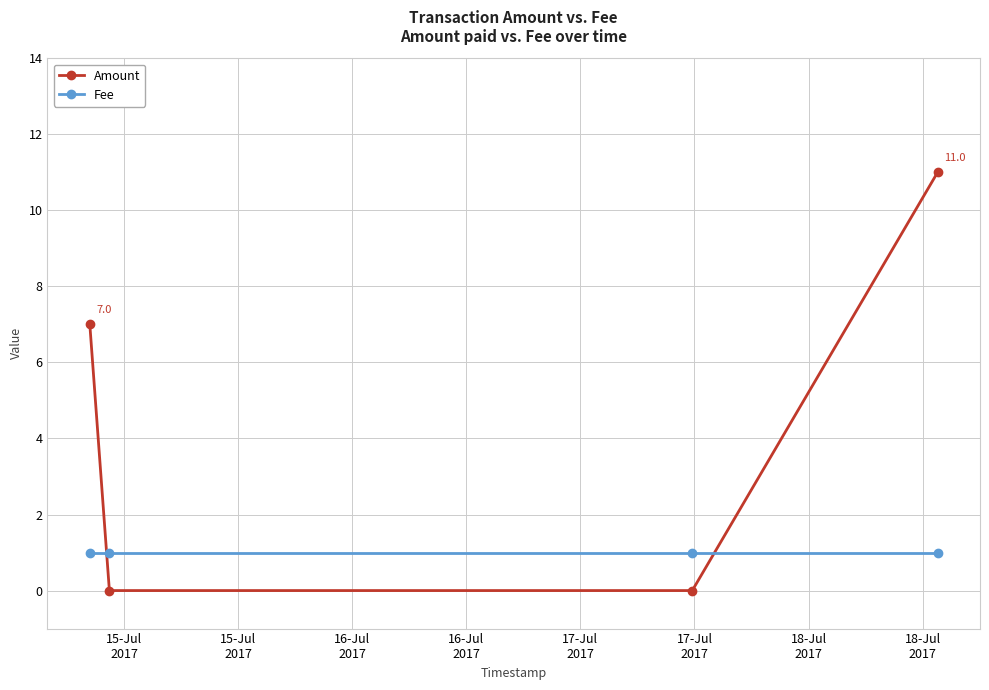

True or false: Amount has more than 0 interior local peaks.

False